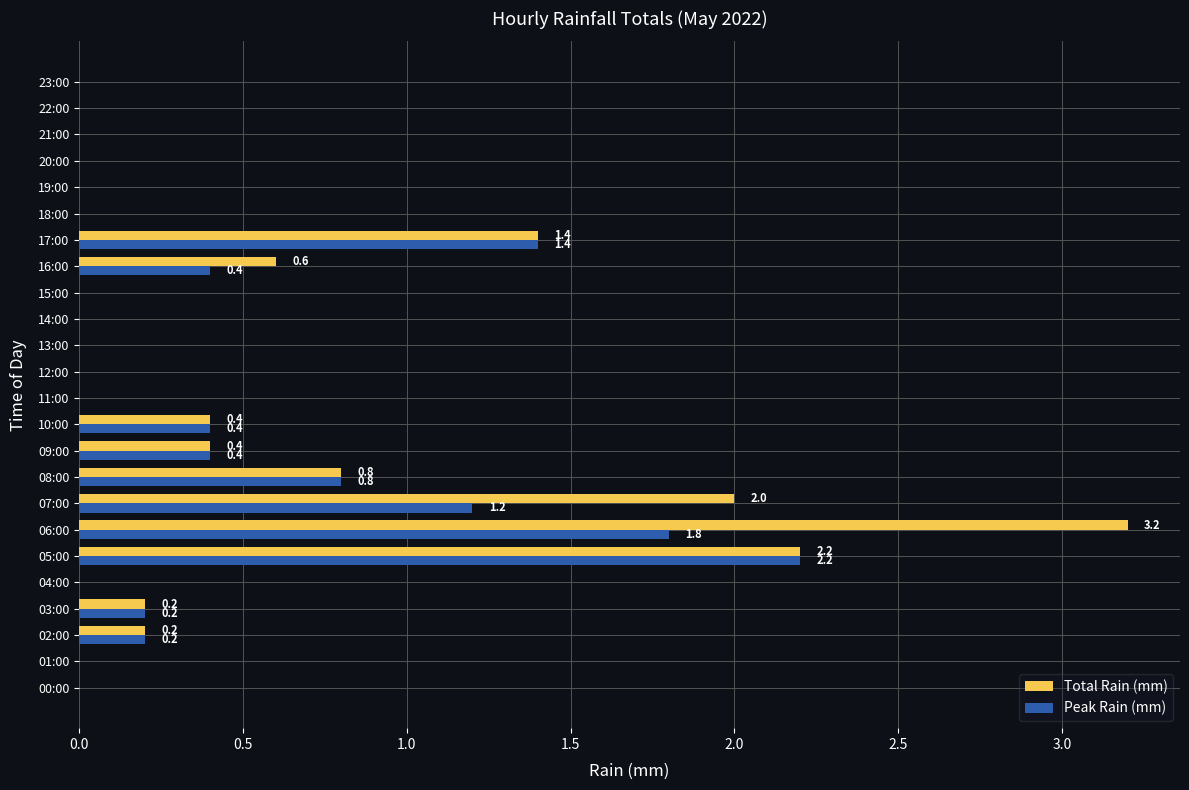

The Peak Rain (mm) series shows 3.6 at 05:00. True or false?

False